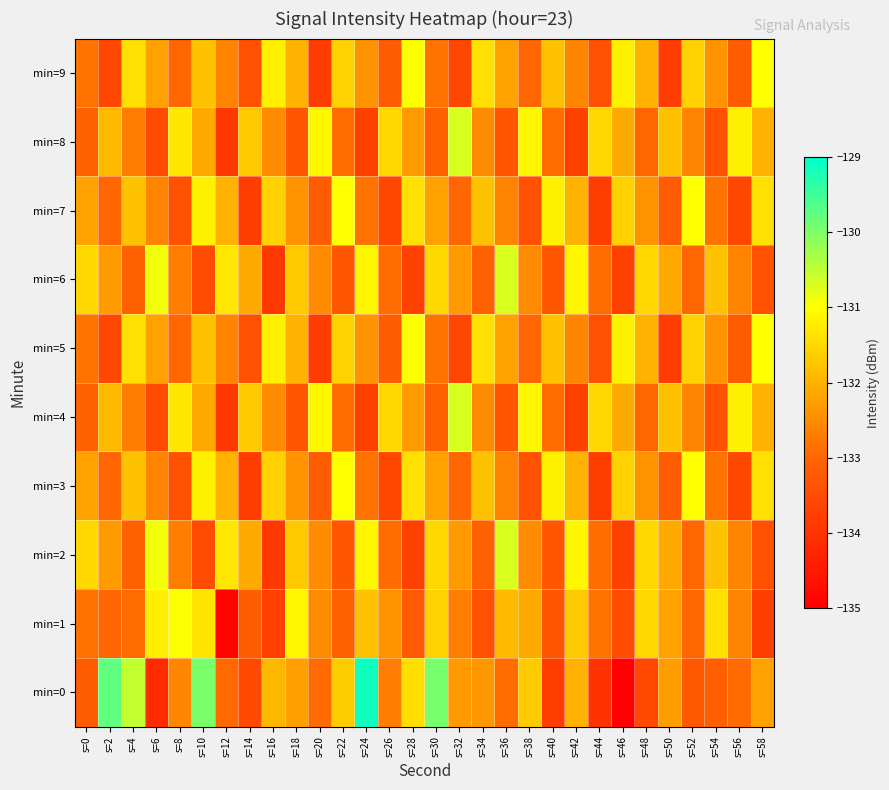

Which series has the largest total across all categories?

min=0